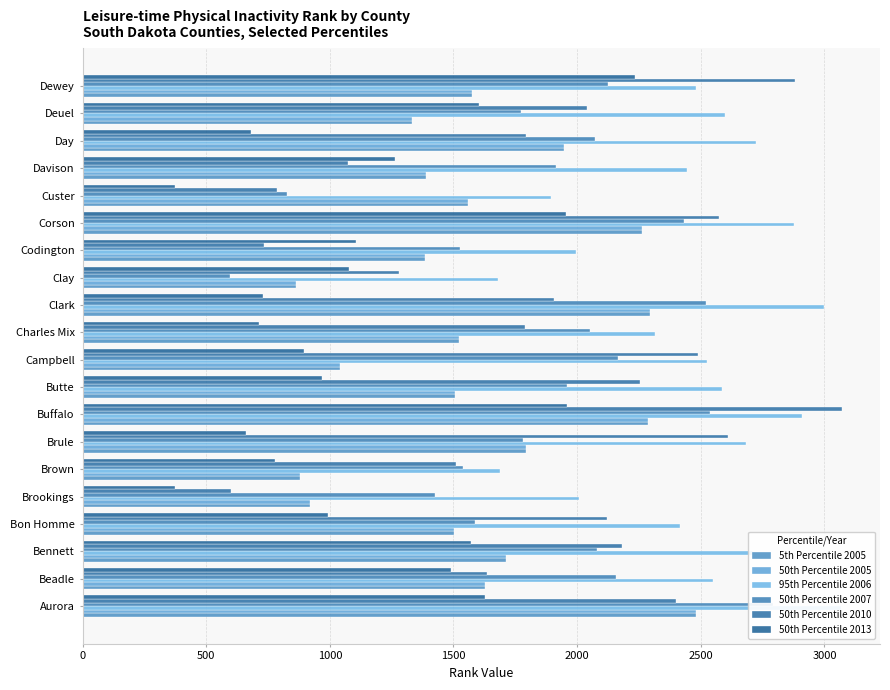

Reading right to left, transcribe all the data shown in this chart.

5th Percentile 2005: 1573	1334	1946	1390	1557	2261	1383	864	2296	1522	1043	1506	2287	1794	881	918	1502	1712	1628	2481
50th Percentile 2005: 1573	1334	1946	1390	1557	2261	1383	864	2296	1522	1043	1506	2287	1794	881	918	1502	1712	1628	2481
95th Percentile 2006: 2482	2597	2725	2443	1896	2878	1994	1681	2998	2313	2525	2587	2909	2683	1690	2009	2415	2710	2550	3068
50th Percentile 2007: 2124	1772	2072	1916	828	2434	1528	596	2522	2050	2164	1960	2539	1781	1537	1427	1587	2079	2157	2793
50th Percentile 2010: 2882	2038	1795	1072	786	2574	735	1278	1907	1789	2490	2253	3071	2610	1511	600	2121	2182	1637	2401
50th Percentile 2013: 2233	1602	680	1264	373	1956	1104	1076	729	713	896	970	1960	661	780	373	992	1571	1491	1628